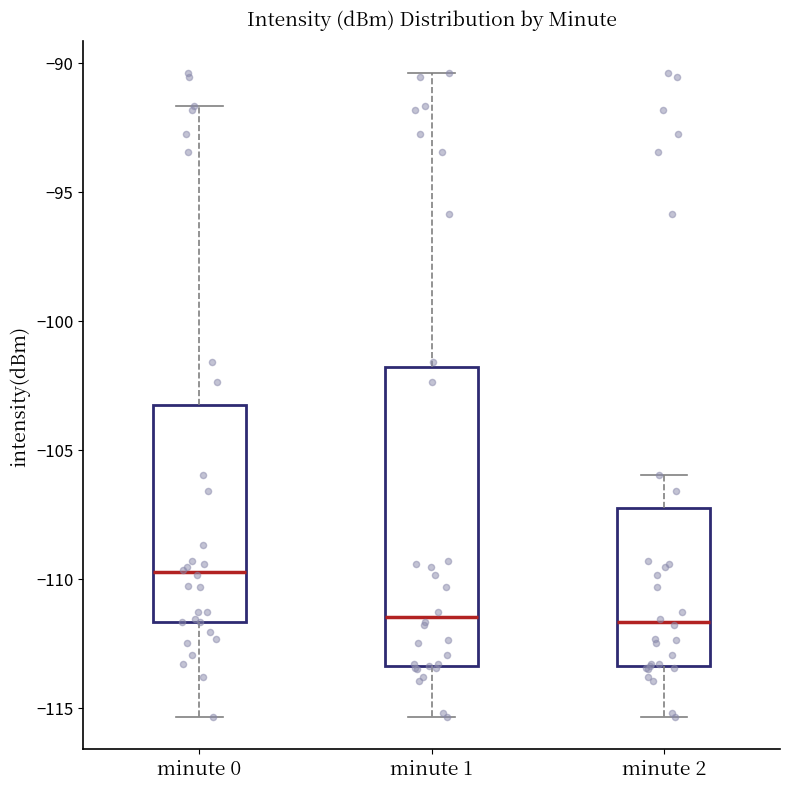

Reading left to right, transcribe this box plot: for each box, give where its median line is, the range the box spans, and where its two whiskers end, as read against the y-axis. The values are not printed on the chart, so give them approximately, as read against the axis.

minute 0: median -109.5, box -111.5 to -103.5, whiskers -115.5 to -91.5
minute 1: median -111.5, box -113.5 to -102.0, whiskers -115.5 to -90.5
minute 2: median -111.5, box -113.5 to -107.5, whiskers -115.5 to -106.0